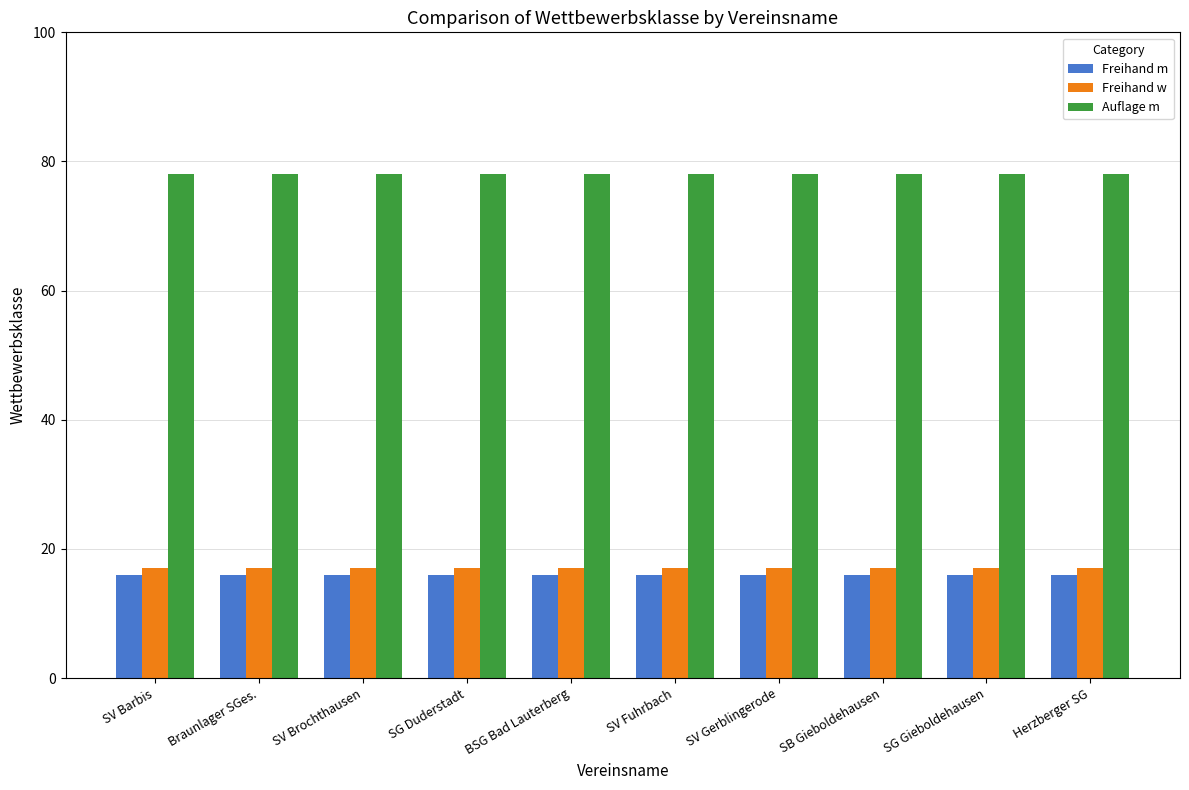

What are all the series names shown in the legend?

Freihand m, Freihand w, Auflage m